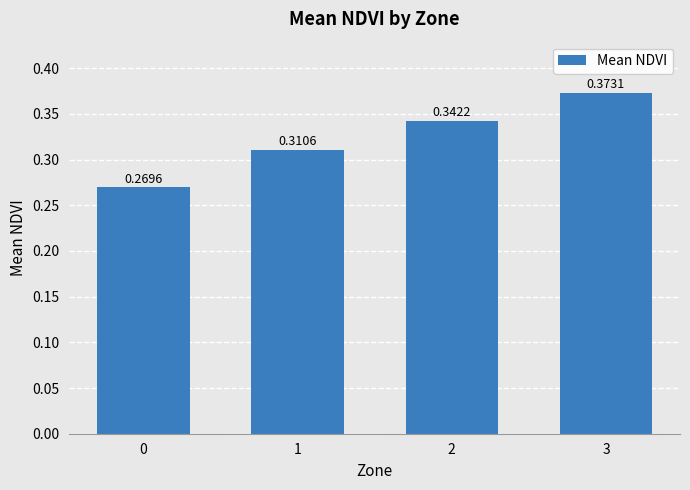

What is the change in value from 0 to 2?

+0.1